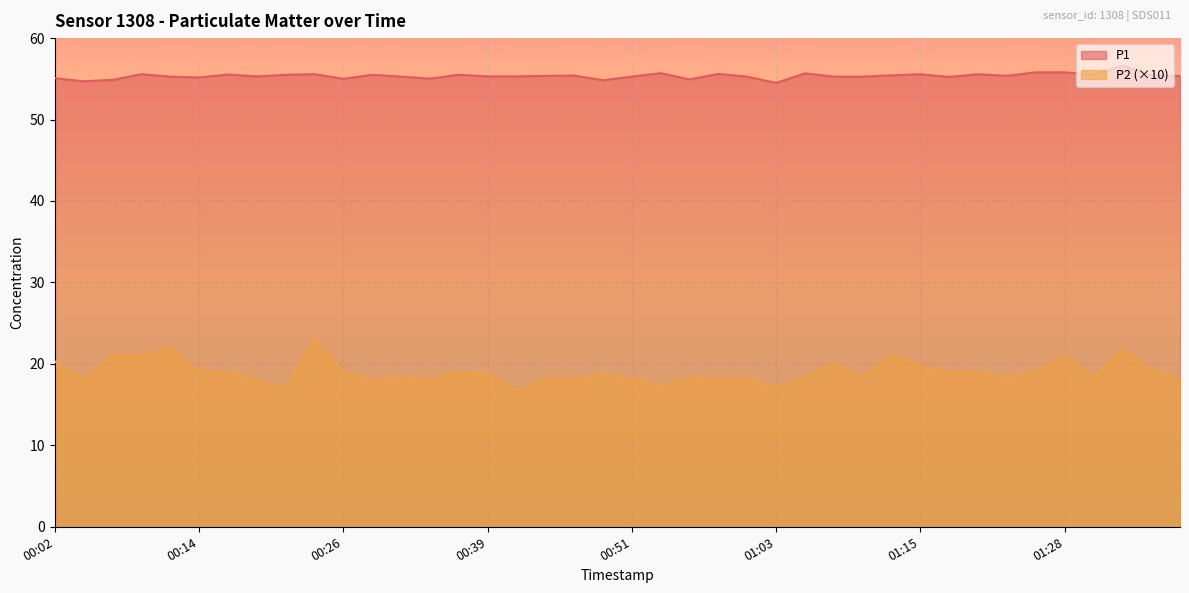

Does the chart display data point markers on the line(s)?

No